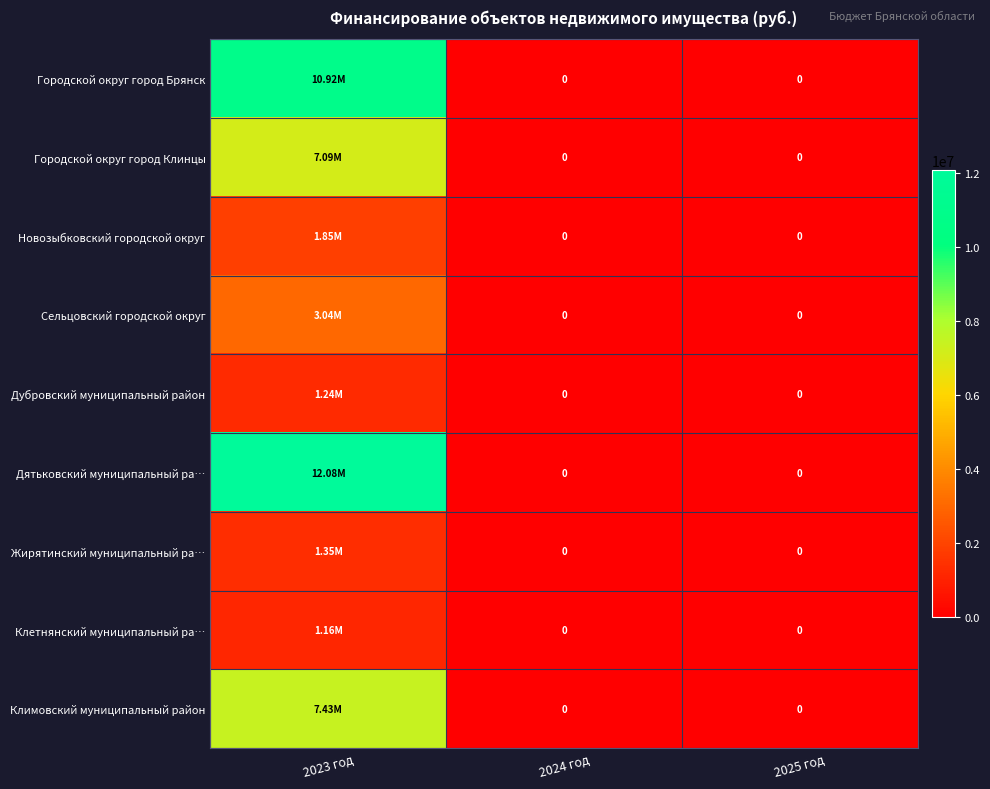

List the series in order of their peak value, highest first.

Дятьковский муниципальный ра…, Городской округ город Брянск, Климовский муниципальный район, Городской округ город Клинцы, Сельцовский городской округ, Новозыбковский городской округ, Жирятинский муниципальный ра…, Дубровский муниципальный район, Клетнянский муниципальный ра…